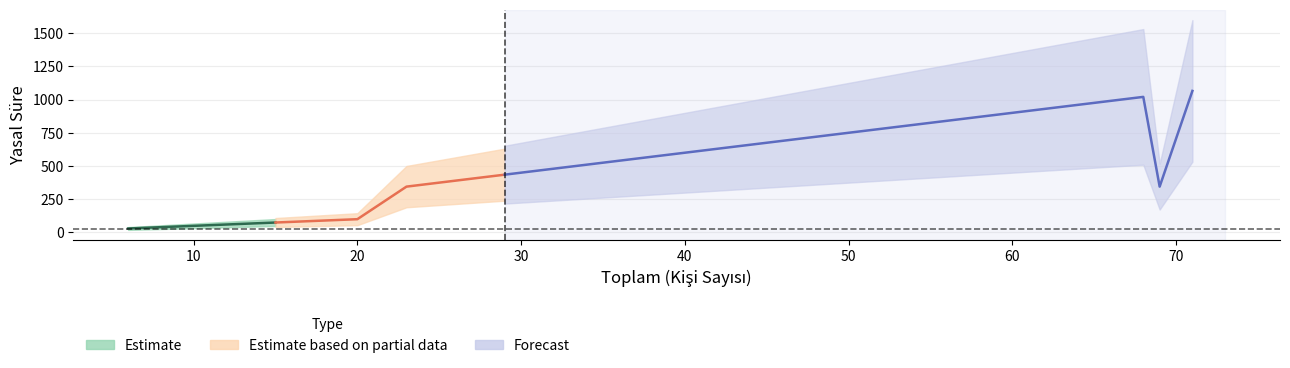

What is the minimum value for Toplam?

6